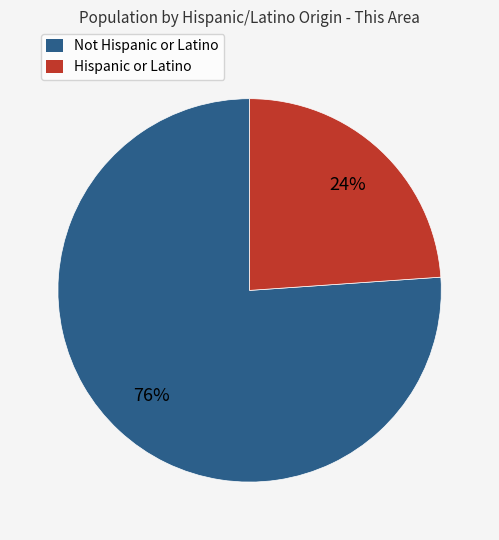

What is the largest slice in the pie chart?

Not Hispanic or Latino